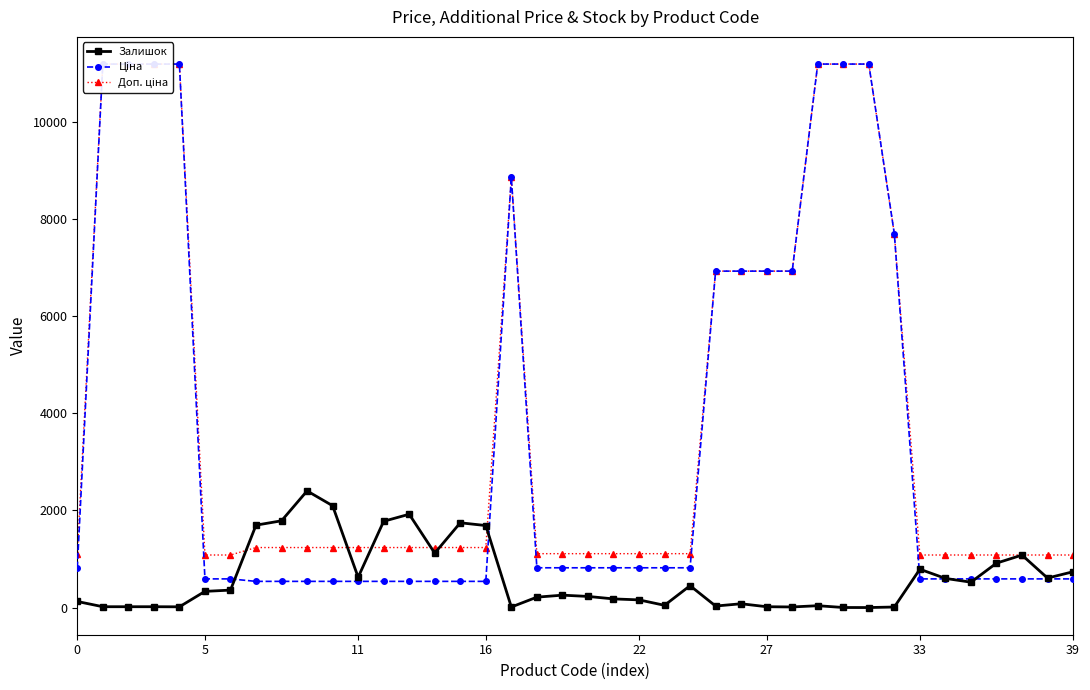

Reading left to right, what are all the values shown in this chart?

Залишок: 125.0	17.0	17.0	17.0	15.0	333.0	359.0	1696.0	1786.0	2401.0	2096.0	624.0	1776.0	1921.0	1120.0	1745.0	1688.0	11.0	214.0	255.0	229.0	178.0	158.0	46.0	450.0	31.0	78.0	17.0	12.0	38.0	1.0	0.0	11.0	789.0	600.0	522.0	914.0	1080.0	607.0	737.0
Ціна: 818.5	11188.2	11188.2	11188.2	11188.2	589.9	589.9	539.0	539.0	539.0	539.0	539.0	539.0	539.0	539.0	539.0	539.0	8856.7	818.5	818.5	818.5	818.5	818.5	818.5	818.5	6925.7	6925.7	6925.7	6925.7	11188.2	11188.2	11188.2	7693.1	589.9	589.9	589.9	589.9	589.9	589.9	589.9
Доп. ціна: 1109.2	11188.2	11188.2	11188.2	11188.2	1081.7	1081.7	1235.4	1235.4	1235.4	1235.4	1235.4	1235.4	1235.4	1235.4	1235.4	1235.4	8856.7	1109.2	1109.2	1109.2	1109.2	1109.2	1109.2	1109.2	6925.7	6925.7	6925.7	6925.7	11188.2	11188.2	11188.2	7693.1	1081.7	1081.7	1081.7	1081.7	1081.7	1081.7	1081.7